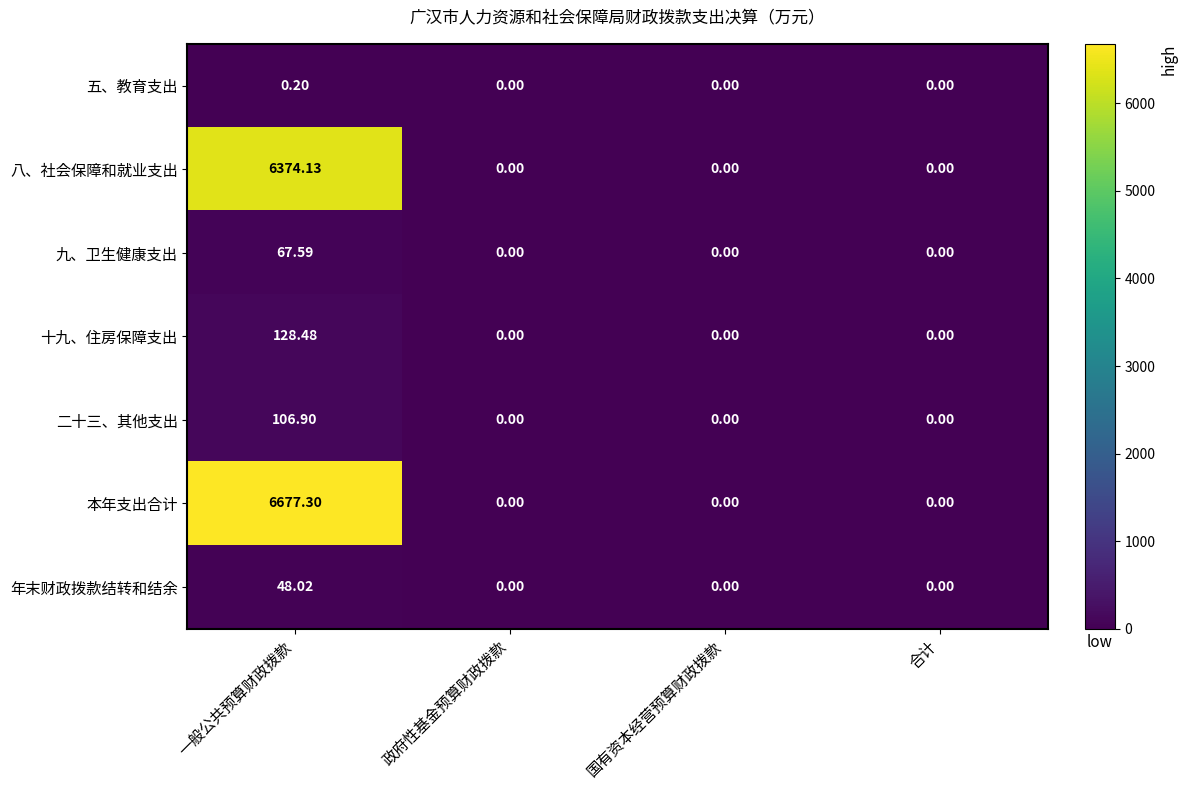

At which category does the chart reach its peak across all series?

一般公共预算财政拨款